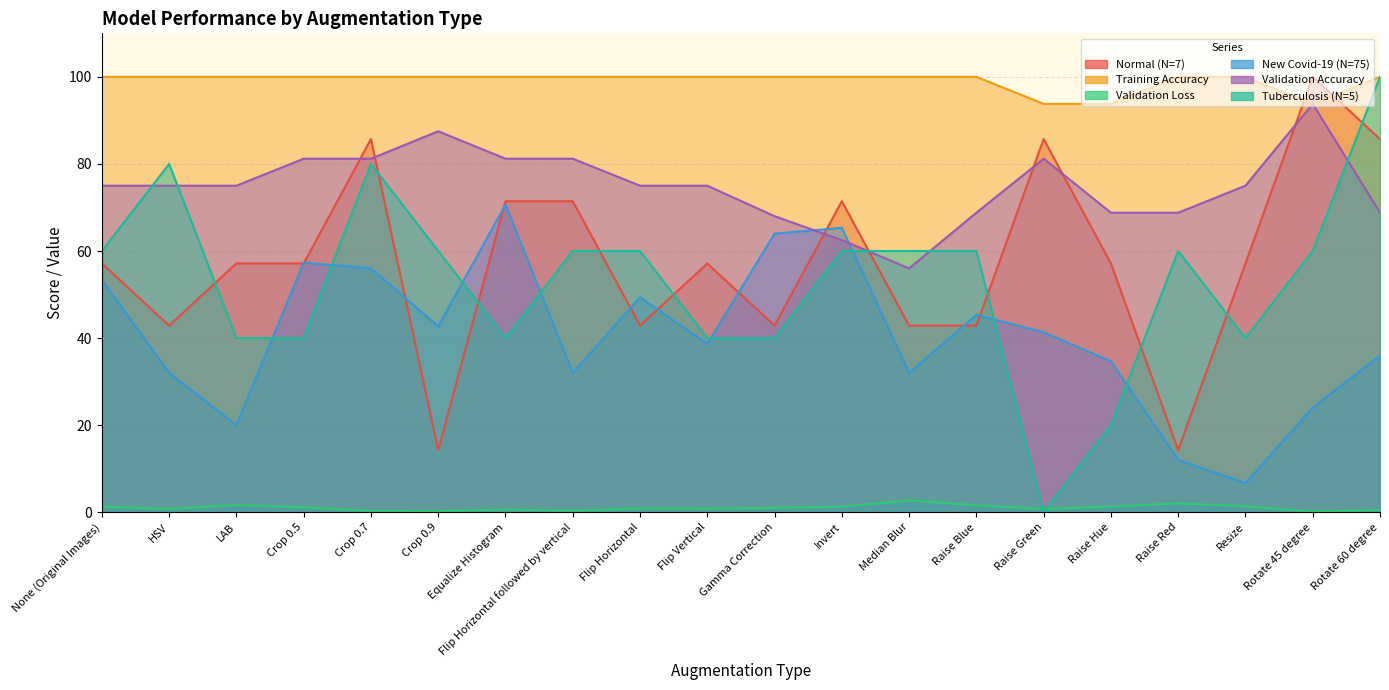

Which label corresponds to the largest value in the chart?

Rotate 45 degree